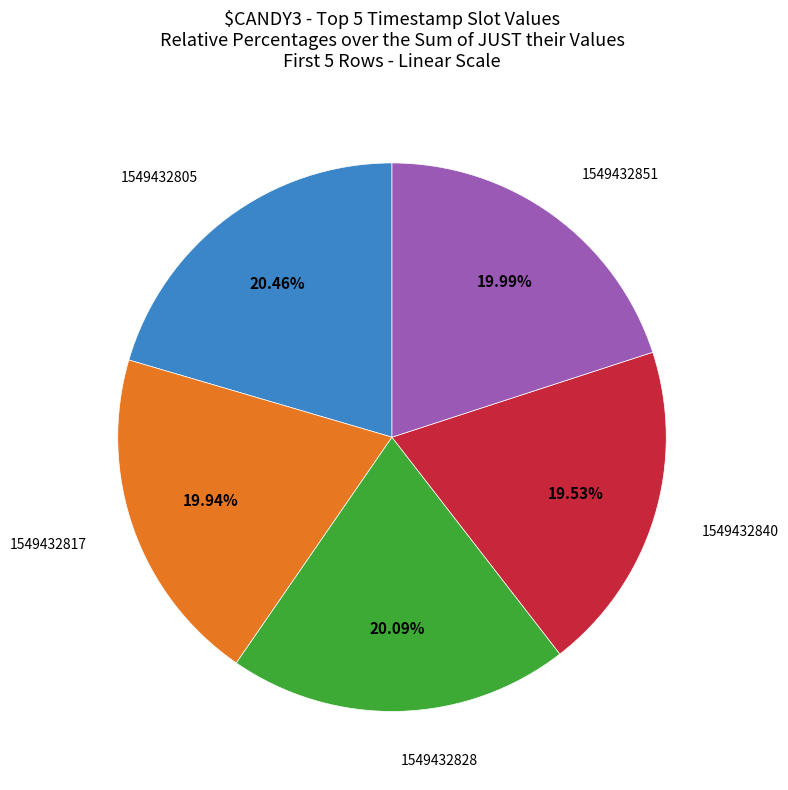

Which has a higher value, 1549432805 or 1549432840?

1549432805